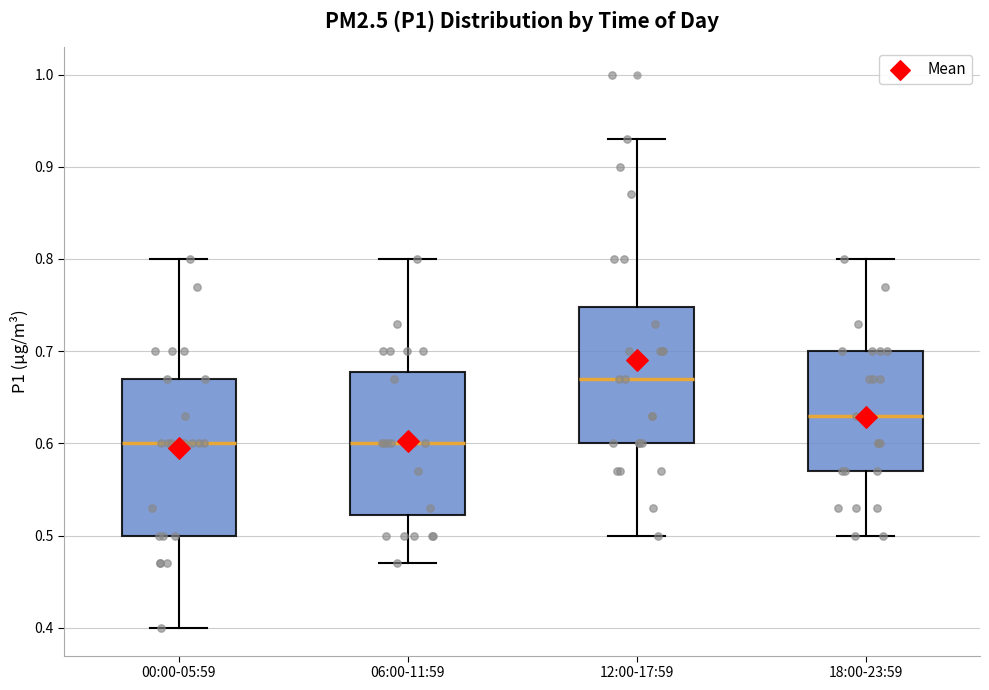

Comparing the boxes themselves (not the whiskers), which one is the tallest?

00:00-05:59